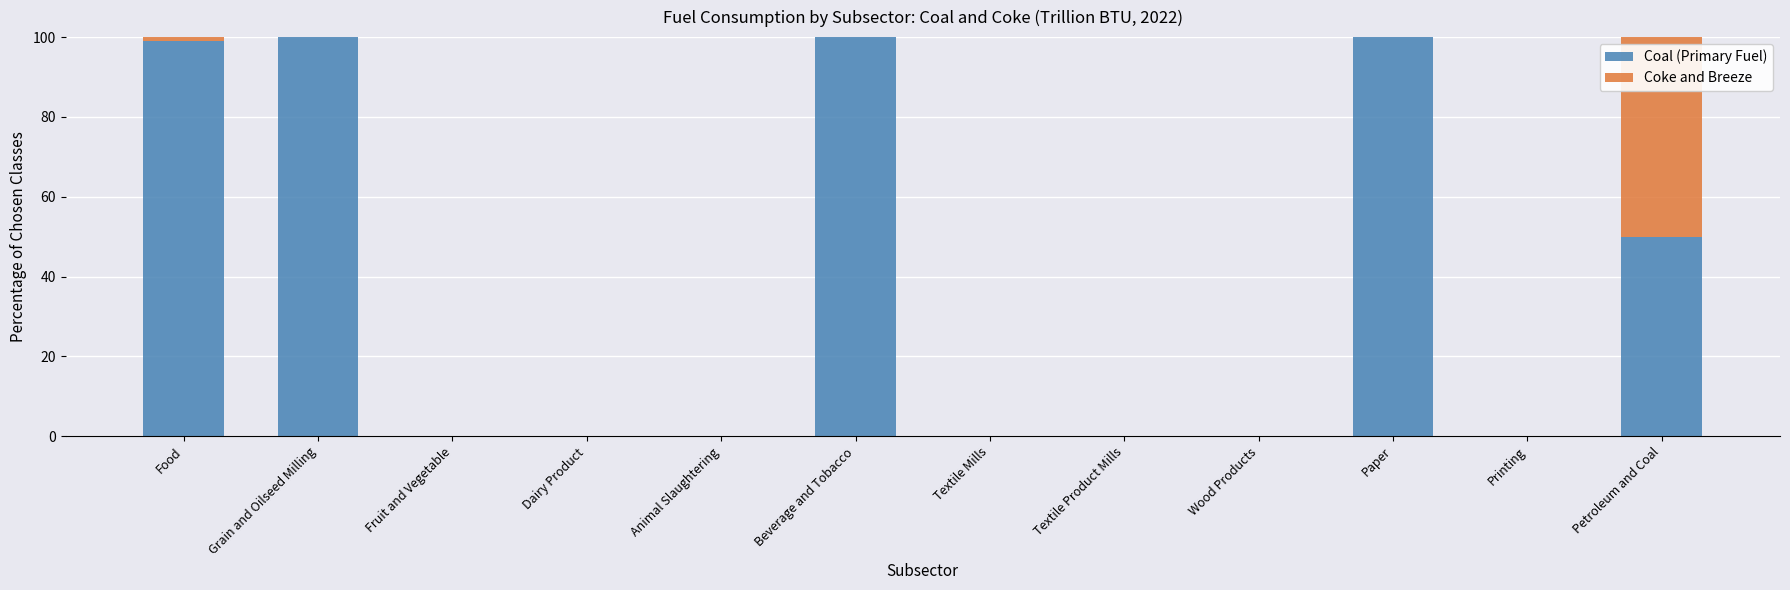

What is the sum of all Coal (Primary Fuel) values?

448.9